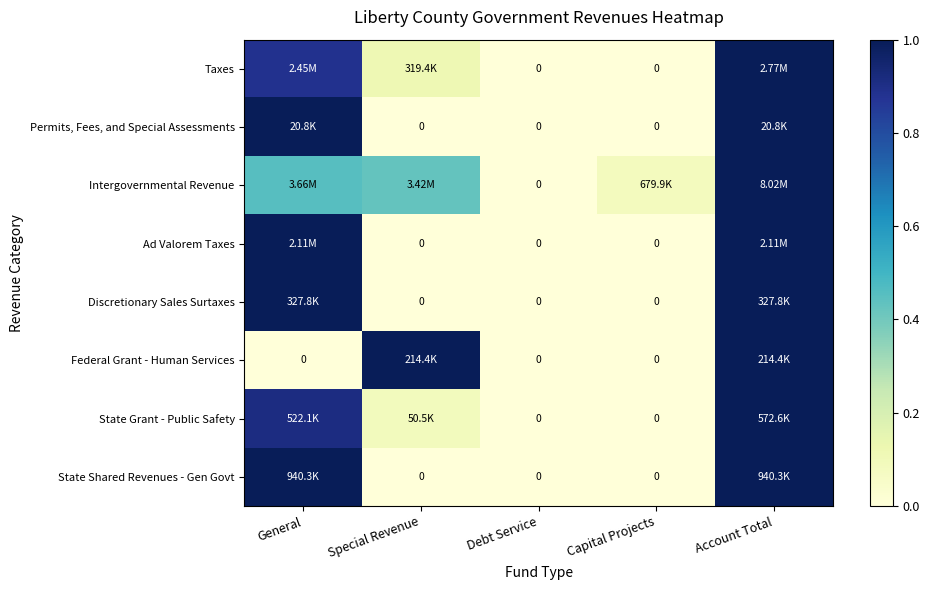

The value of Ad Valorem Taxes at Capital Projects is 0.0. True or false?

True